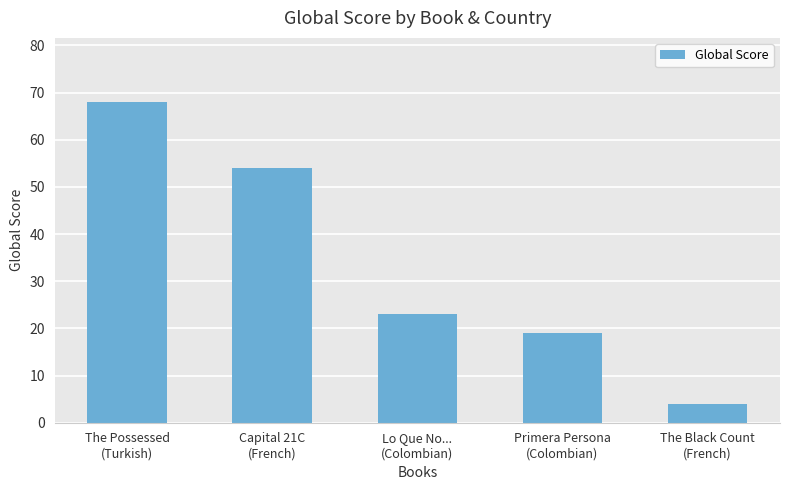

Reading left to right, what are all the values shown in this chart?

68	54	23	19	4